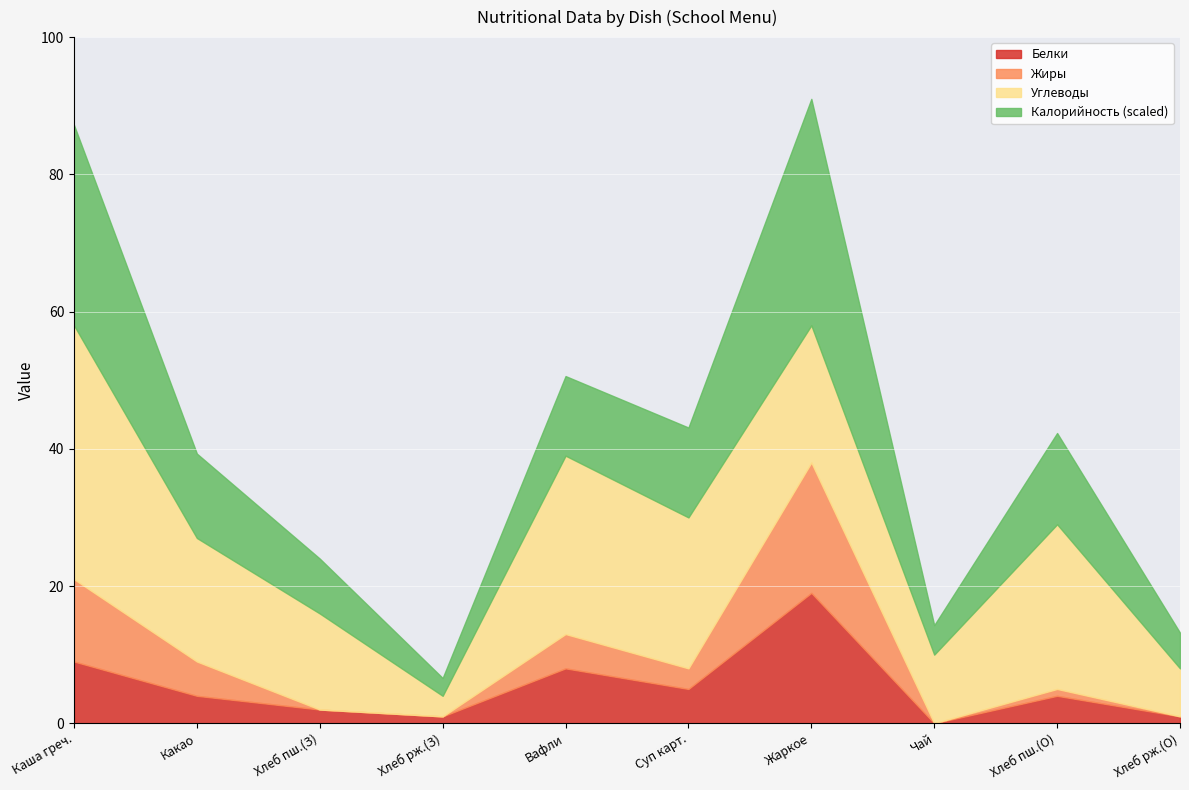

Which has a higher value, Хлеб ржаной (обед) or Какао с молоком?

Какао с молоком